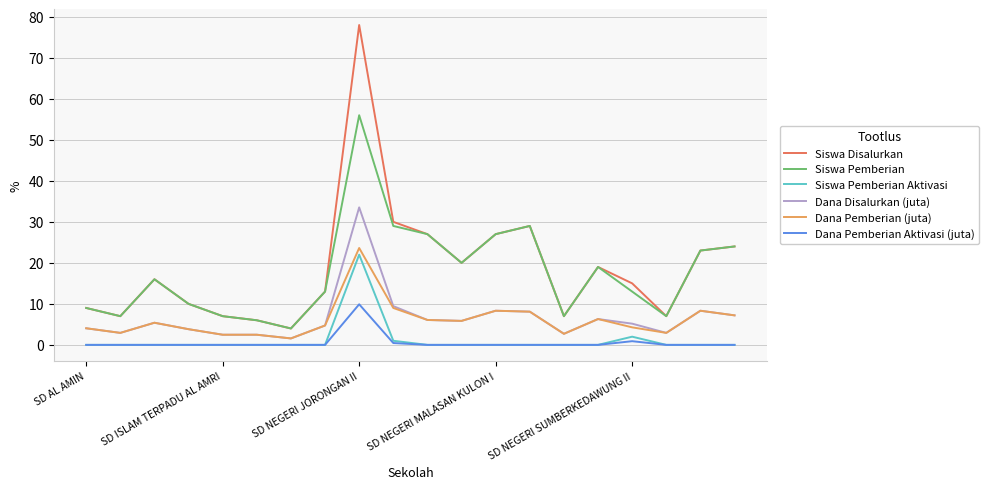

True or false: Siswa Pemberian Aktivasi and Siswa Disalurkan cross at least once.

False